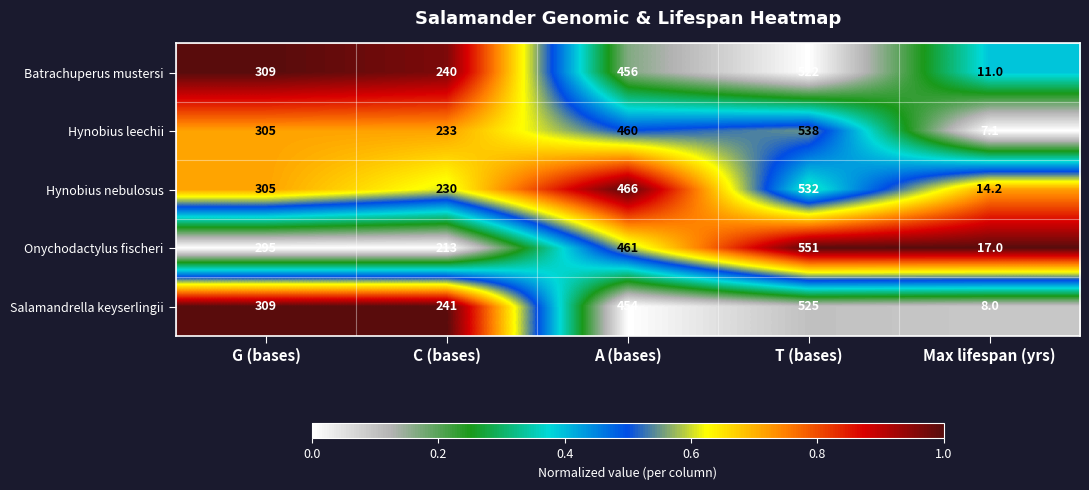

Which series changed the most between G (bases) and C (bases)?

Onychodactylus fischeri